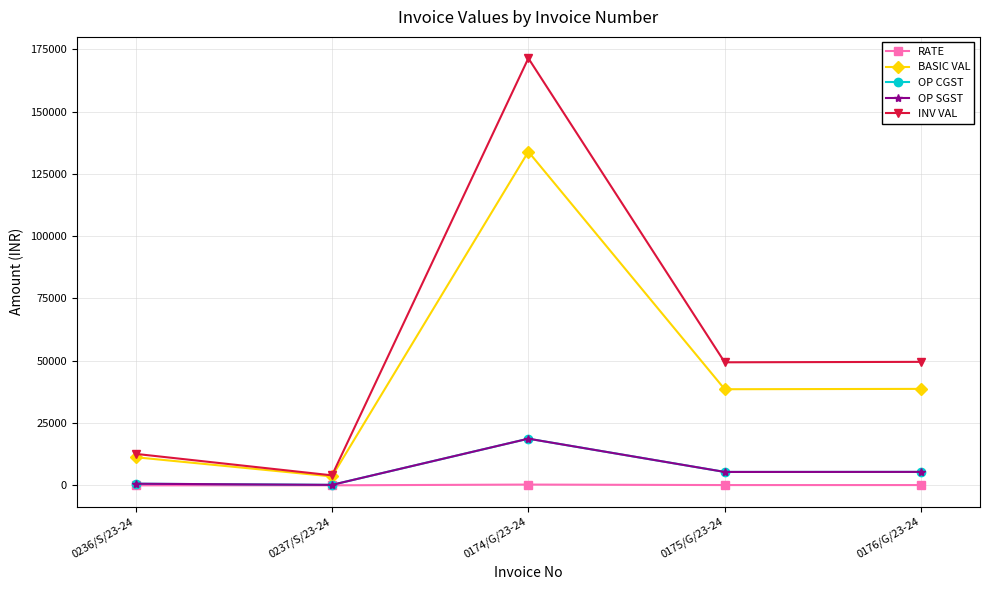

At 0175/G/23-24, list the series in order from smallest to largest.

RATE, OP CGST, OP SGST, BASIC VAL, INV VAL